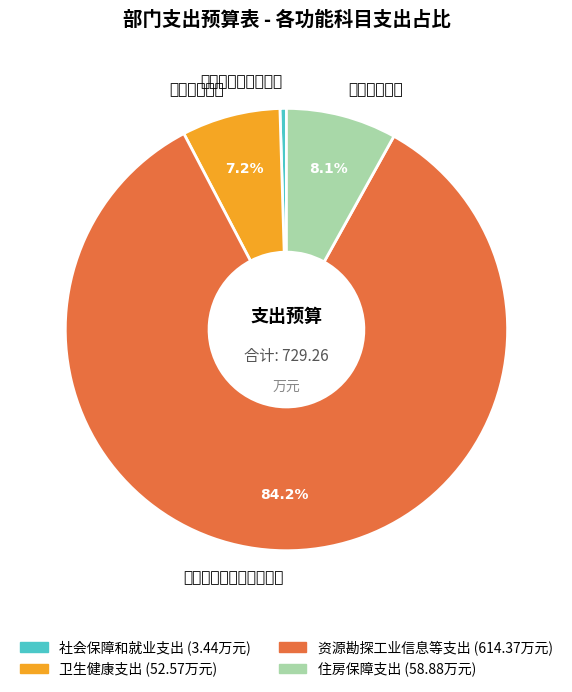

Is it true that 社会保障和就业支出 is 10% of the pie?

False